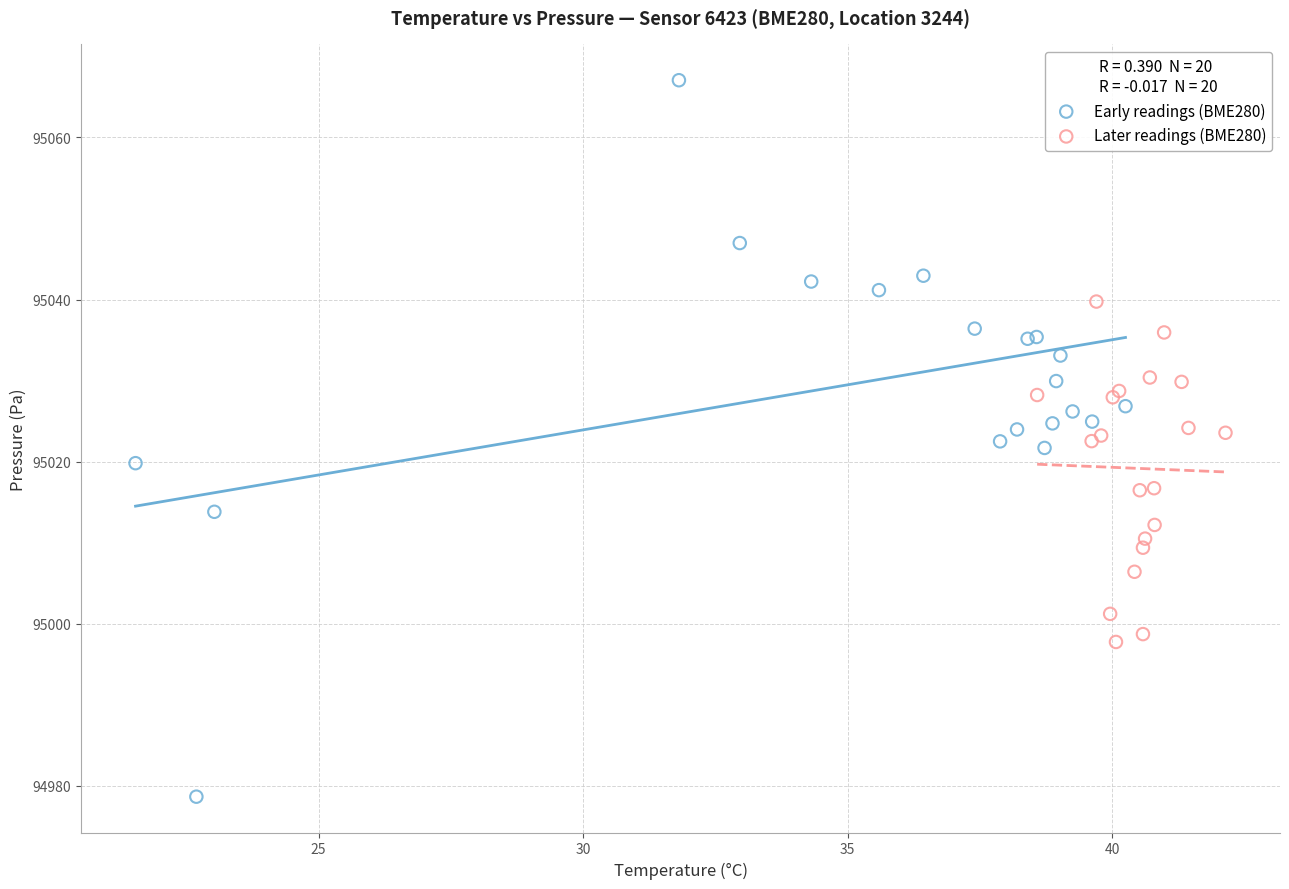

Which series reaches the minimum Y coordinate?

Early readings (BME280)